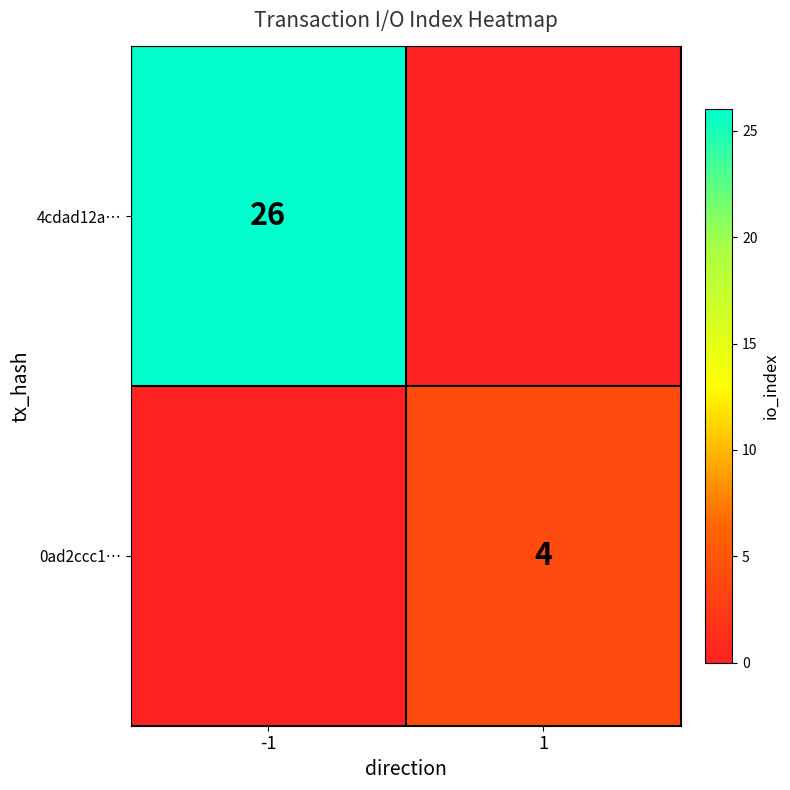

Count the number of categories in the chart.

2